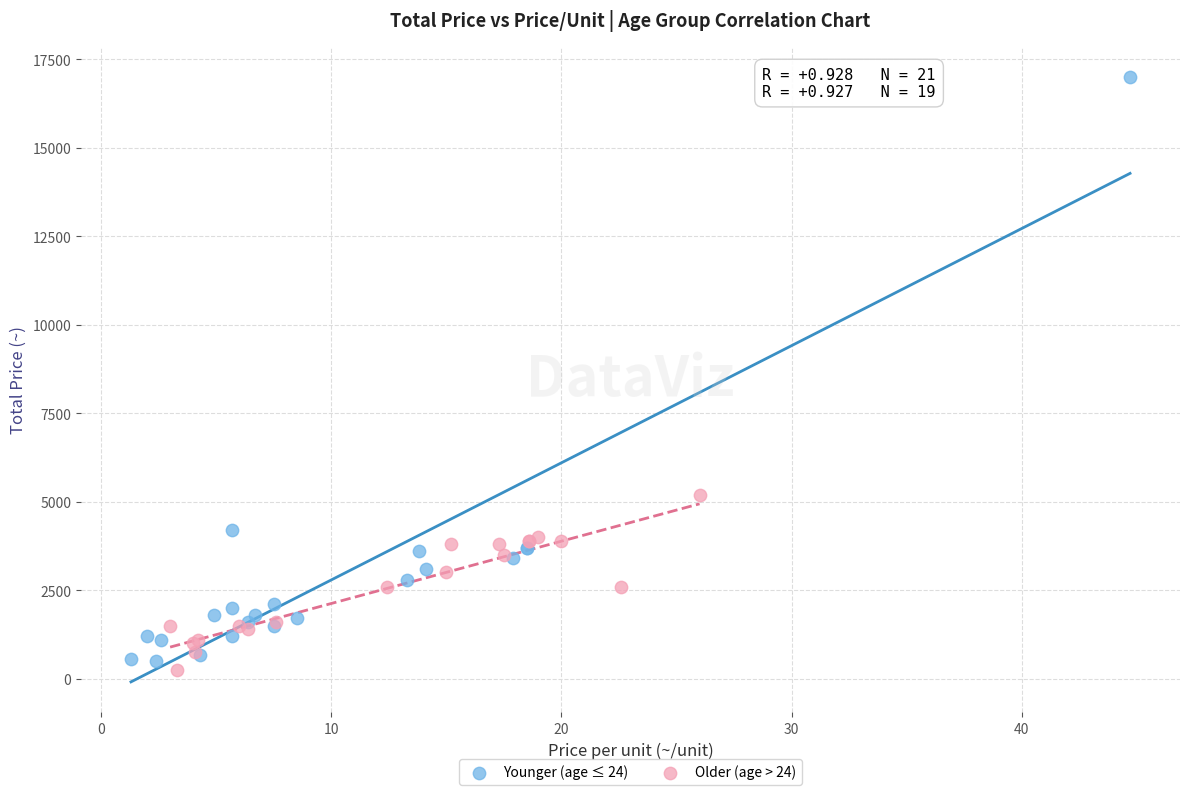

Which series contains the lowest Y value?

Older (age > 24)